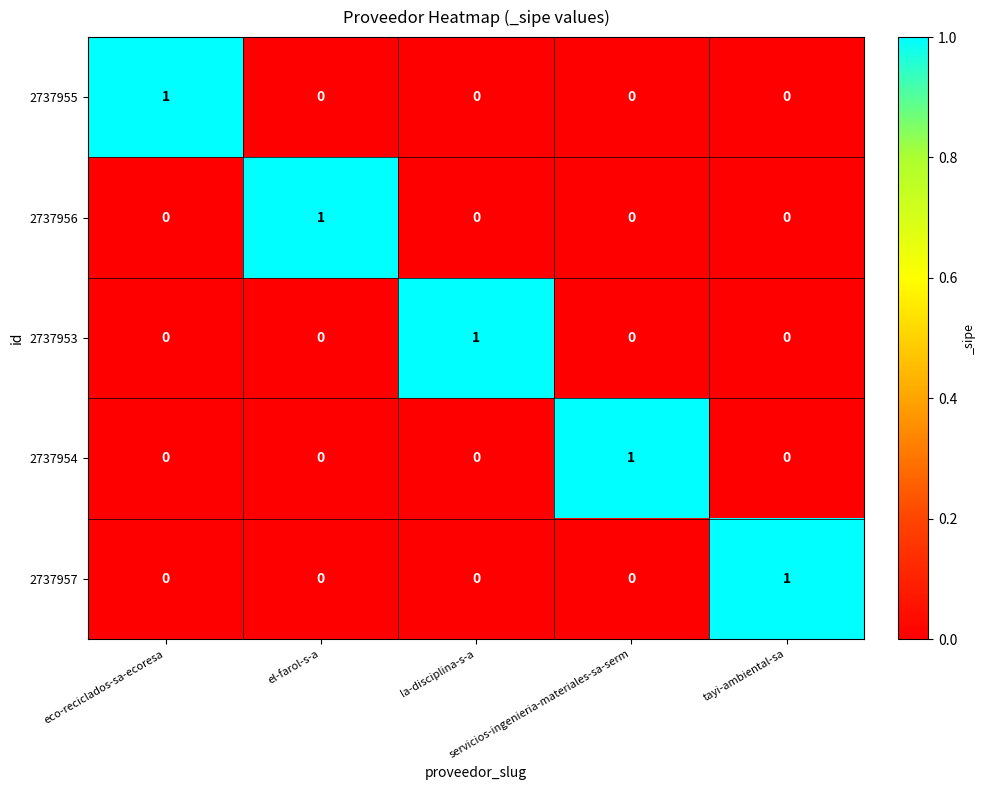

At how many categories does at least one series exceed 0?

5